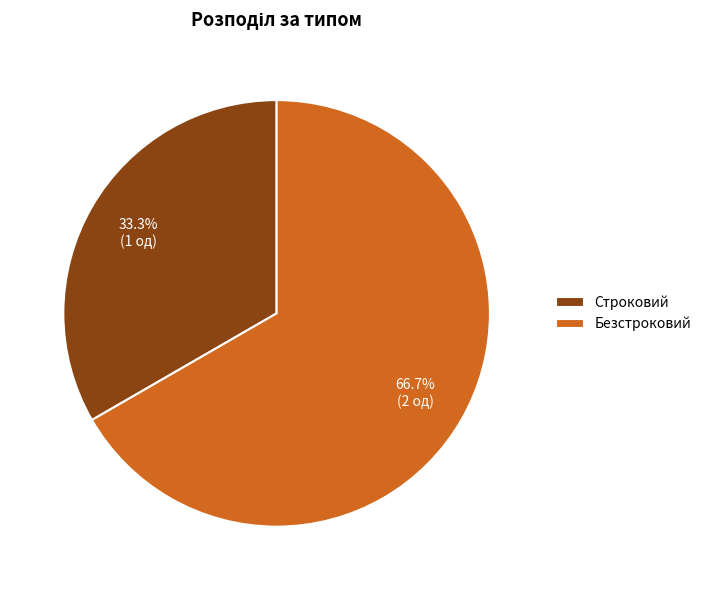

Is Строковий the majority of the pie?

No